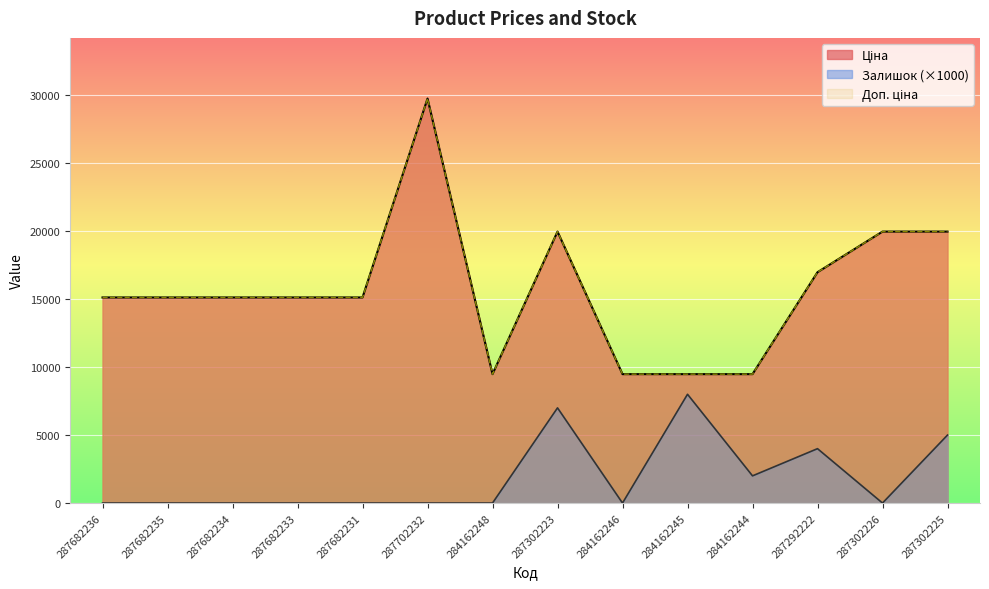

True or false: Залишок and Доп. ціна intersect in this chart.

False